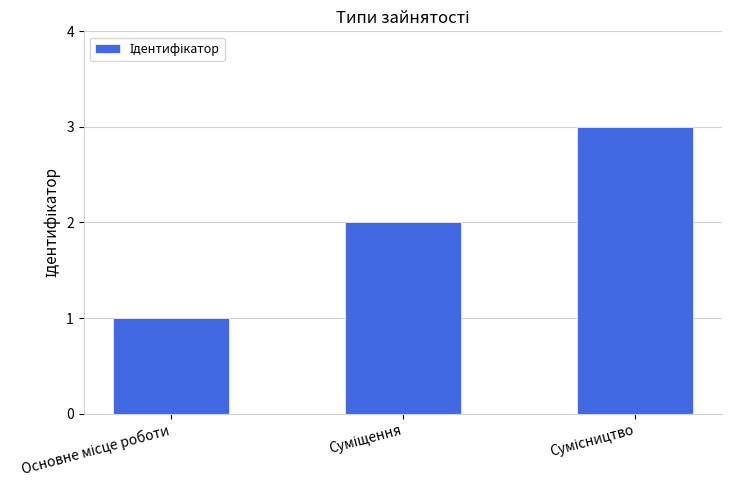

What is the greatest value displayed?

3